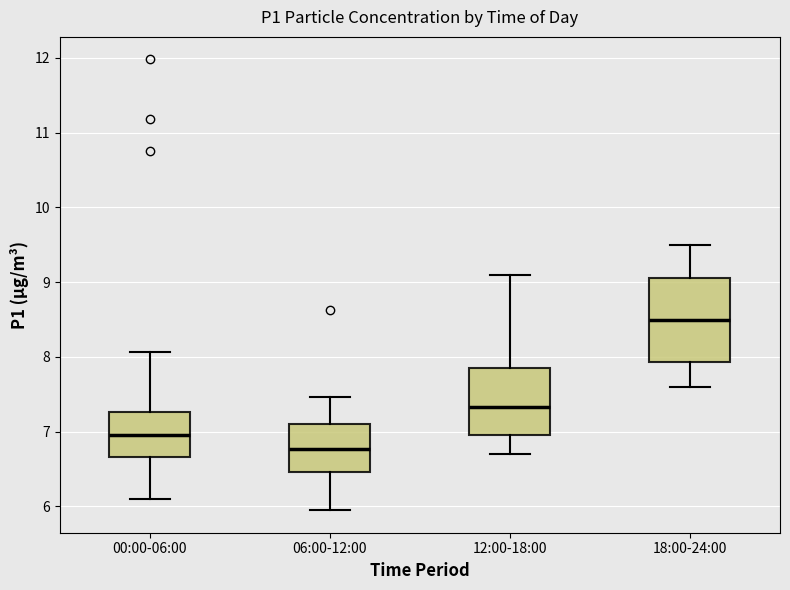

Reading left to right, transcribe this box plot: for each box, give where its median line is, the range the box spans, and where its two whiskers end, as read against the y-axis. The values are not printed on the chart, so give them approximately, as read against the axis.

00:00-06:00: median 7.0, box 6.7 to 7.3, whiskers 6.1 to 8.1
06:00-12:00: median 6.8, box 6.5 to 7.1, whiskers 6.0 to 7.5
12:00-18:00: median 7.3, box 7.0 to 7.9, whiskers 6.7 to 9.1
18:00-24:00: median 8.5, box 7.9 to 9.1, whiskers 7.6 to 9.5